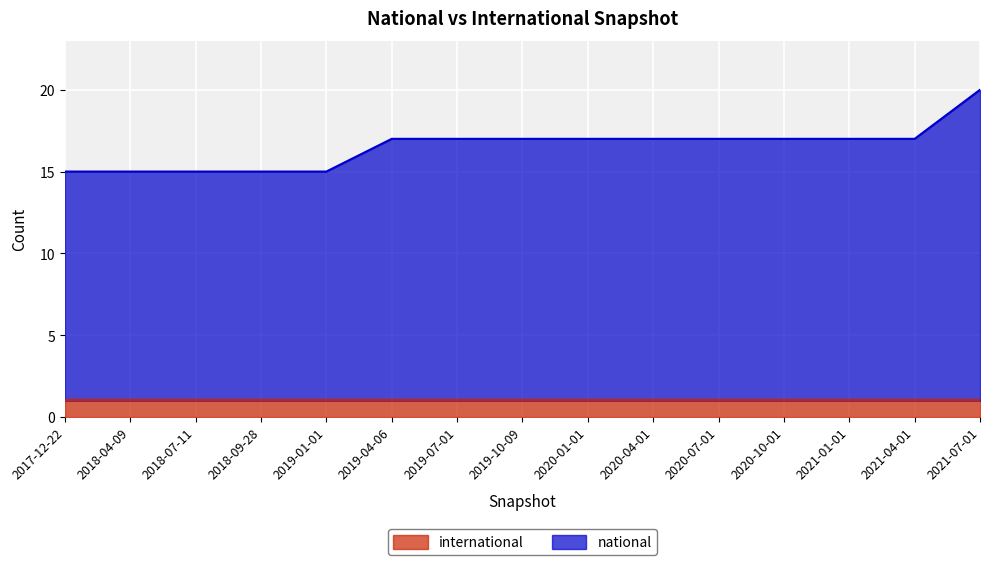

What is the total value across all series at 2020-07-01?

17